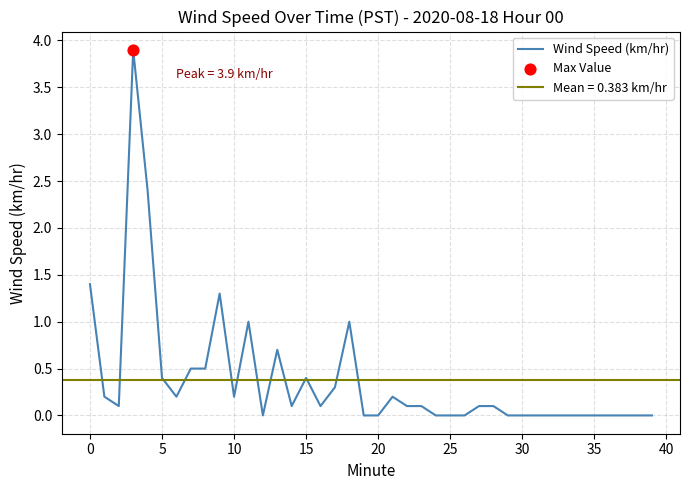

Between 30 and 27, which is larger?

27